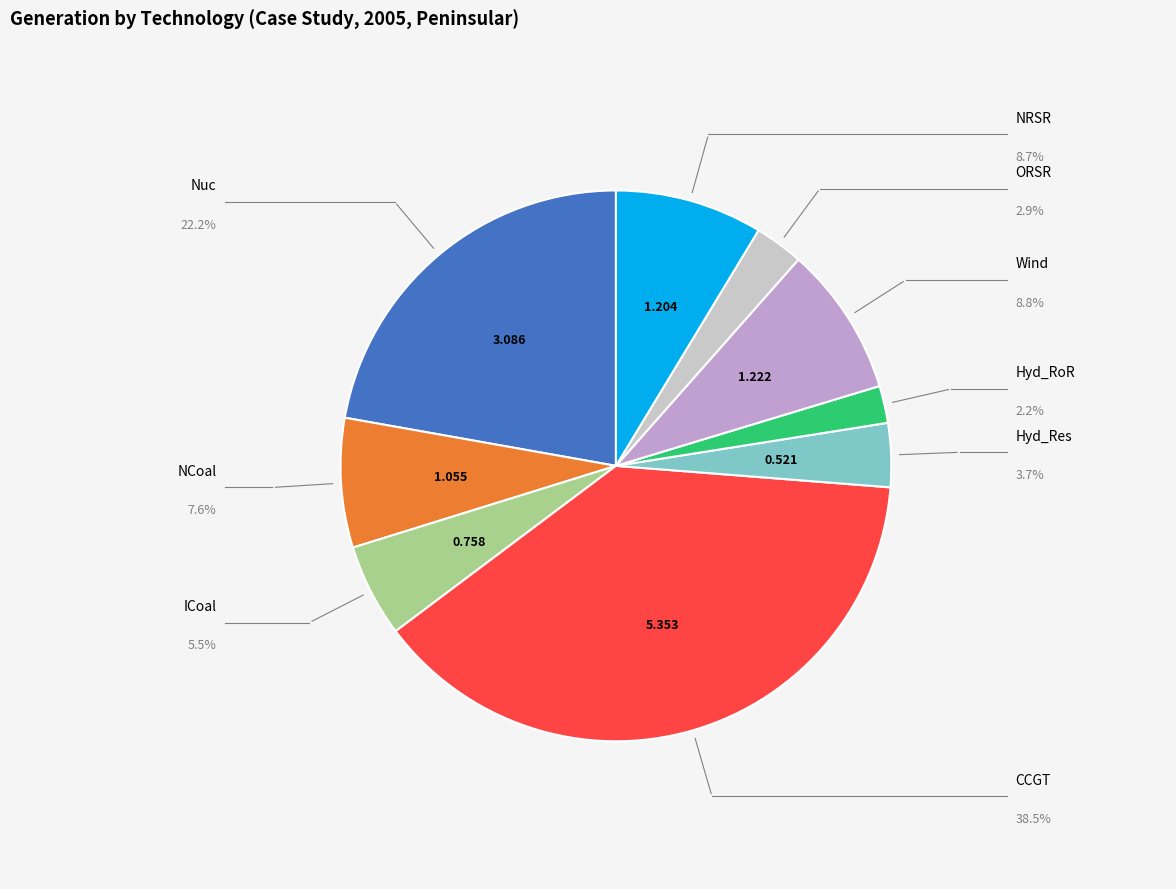

What percentage is NOT represented by ORSR?

97.1%